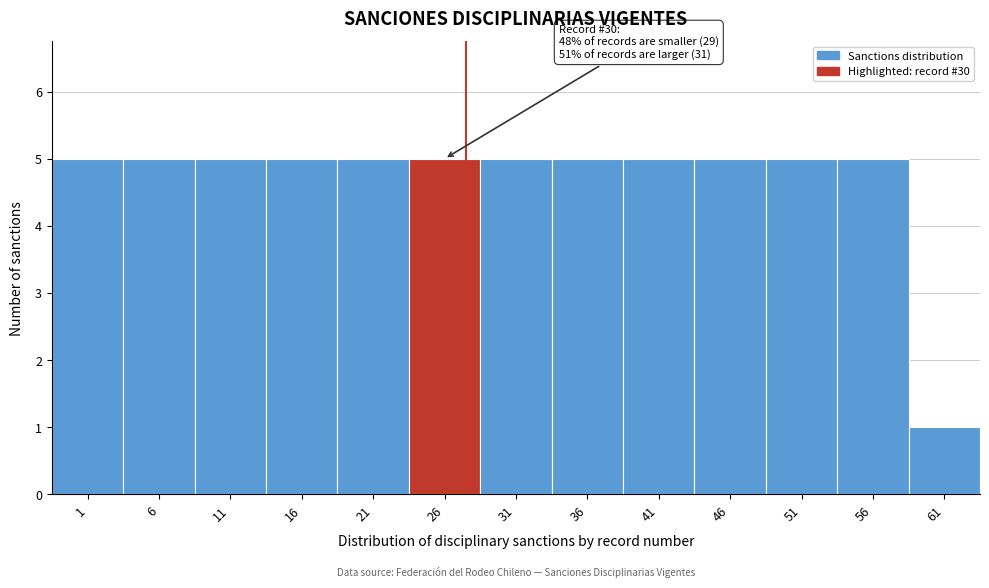

Reading left to right, transcribe all the data shown in this chart.

5	5	5	5	5	5	5	5	5	5	5	5	1